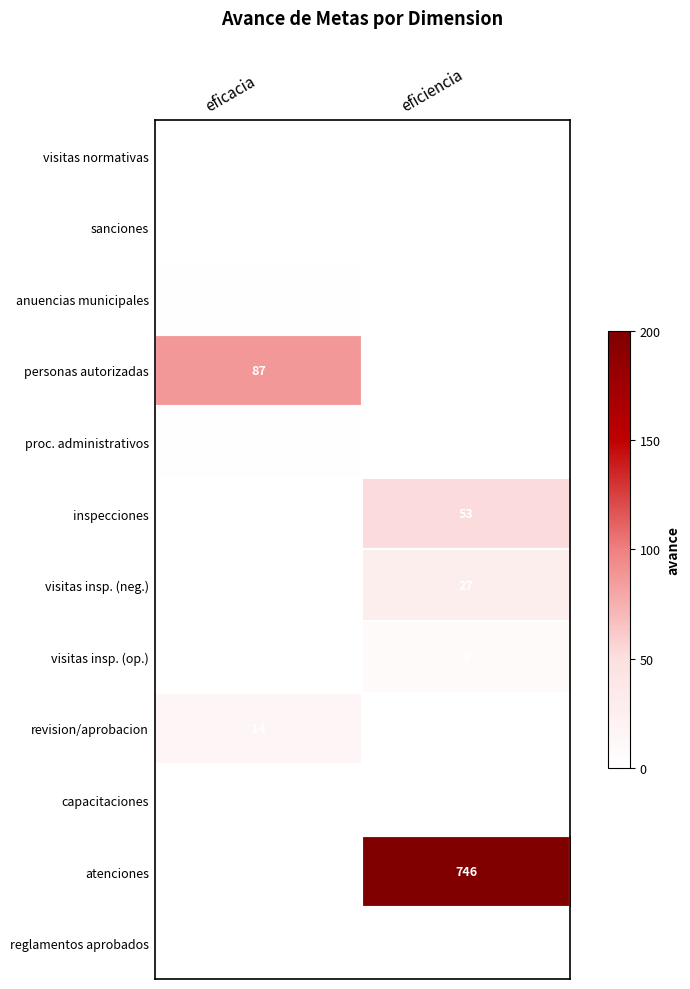

At which category is the sum across all series the highest?

eficiencia